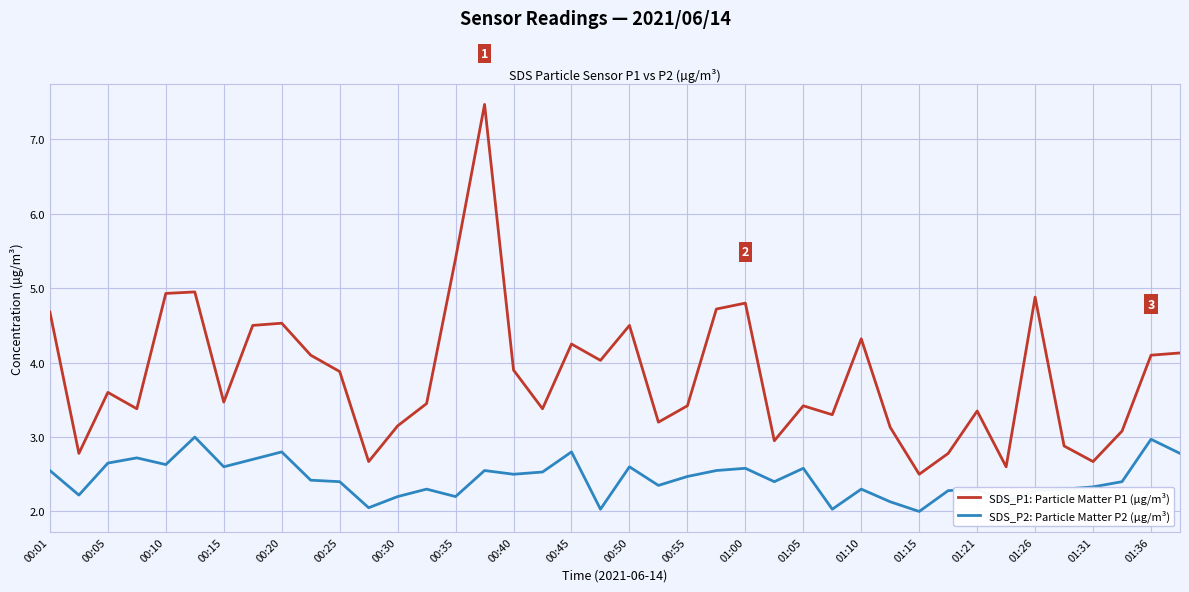

Rank the series by their maximum value, from highest to lowest.

SDS_P1: Particle Matter P1 (µg/m³), SDS_P2: Particle Matter P2 (µg/m³)